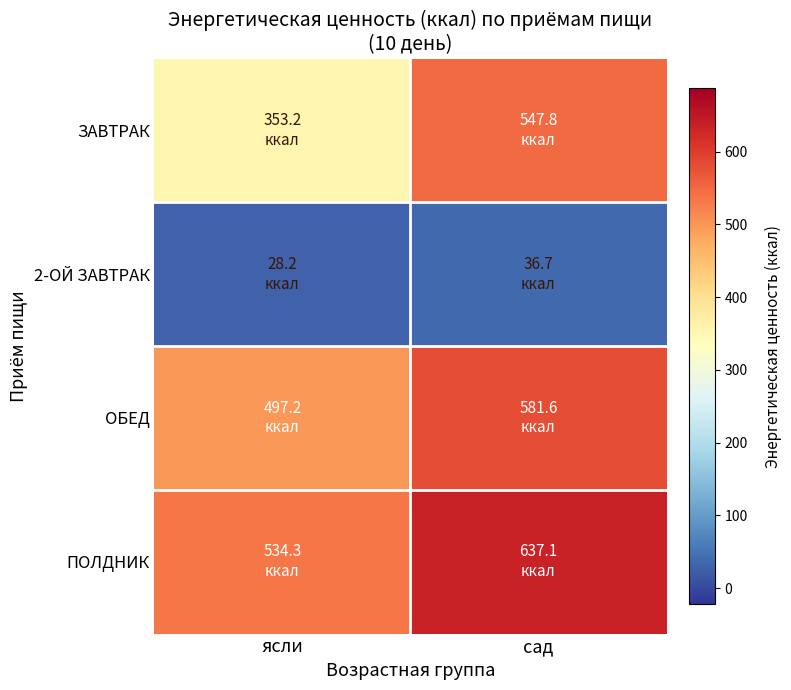

At which category is the sum across all series the highest?

сад